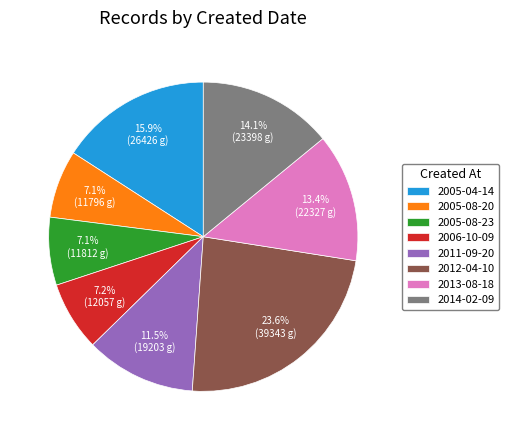

Is there a majority slice in this chart?

No